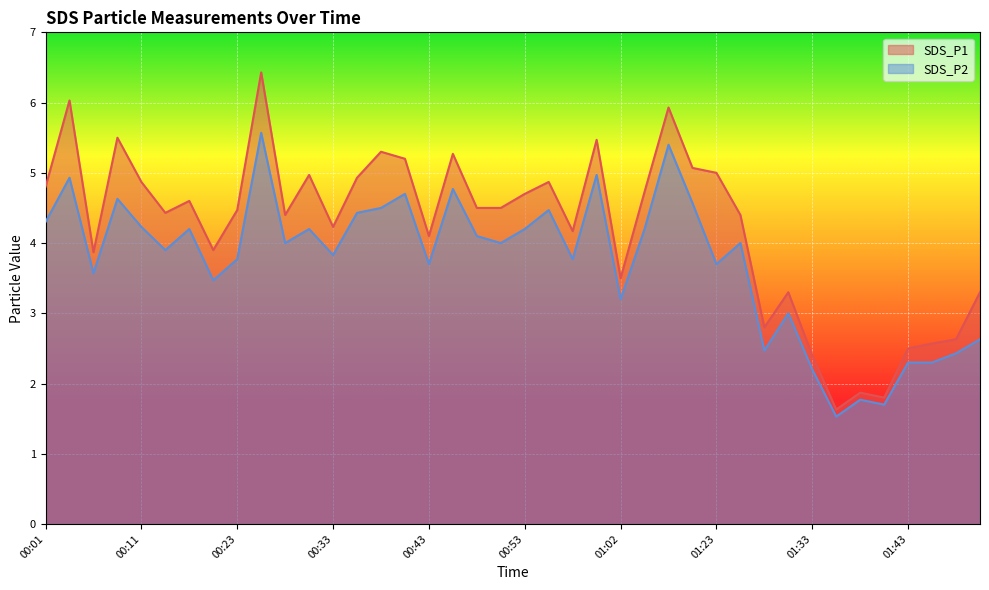

Where is the first local maximum for SDS_P2?

00:04